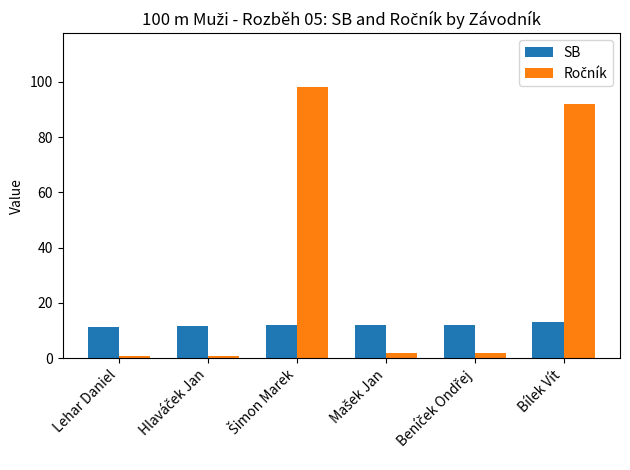

How many bars are there in total?

12